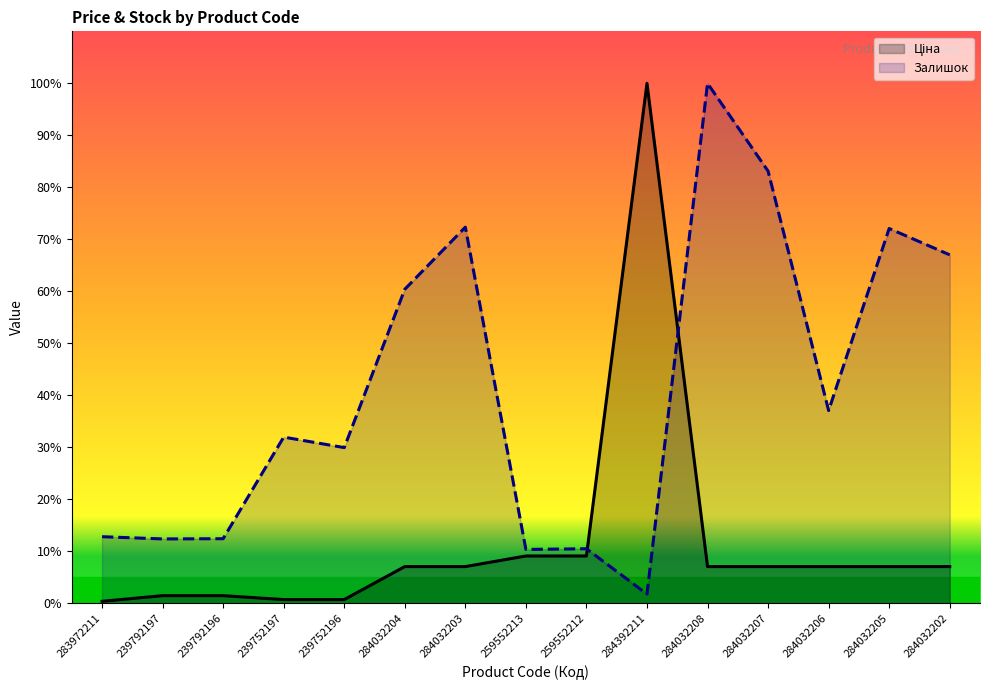

Rank the categories by Залишок value from lowest to highest.

284392211, 259552213, 259552212, 239792197, 239792196, 283972211, 239752196, 239752197, 284032206, 284032204, 284032202, 284032205, 284032203, 284032207, 284032208